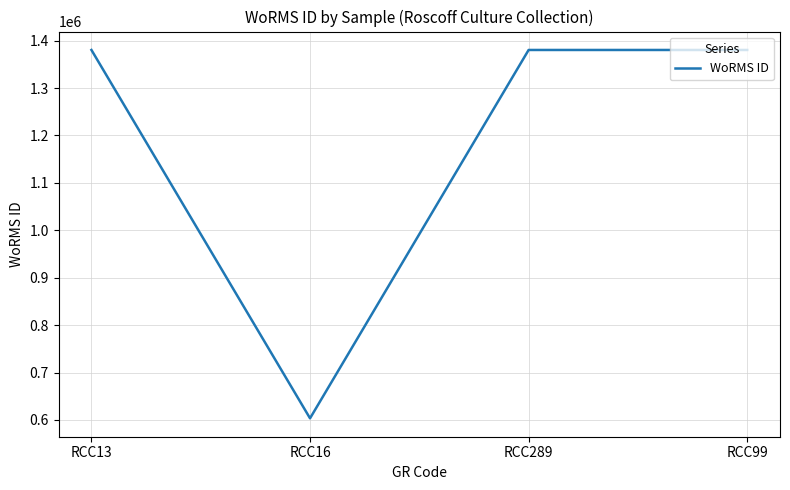

How many interior local valleys (lower than both neighbors) does the data have?

1